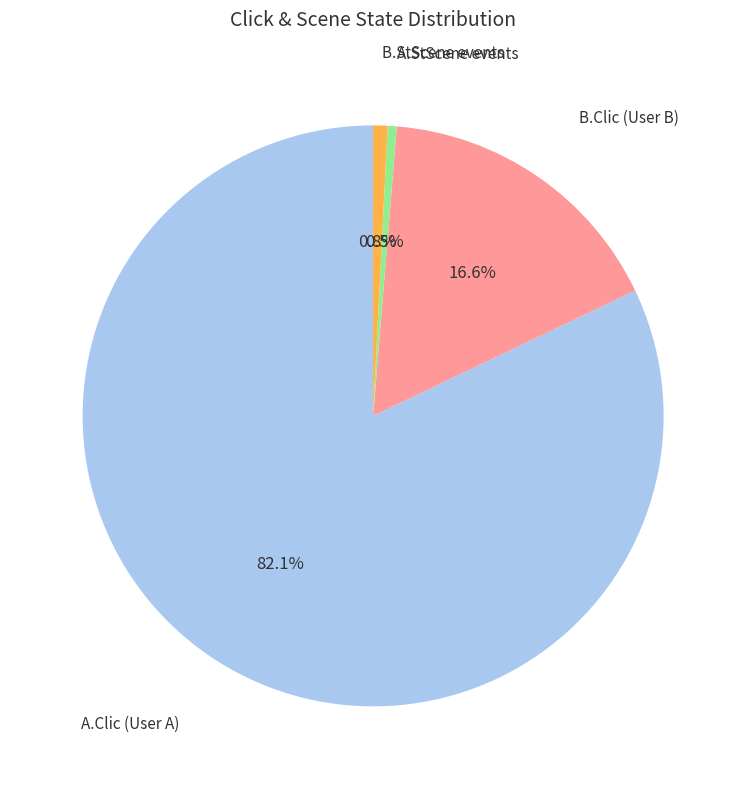

Is there any slice that represents more than half of the pie?

Yes